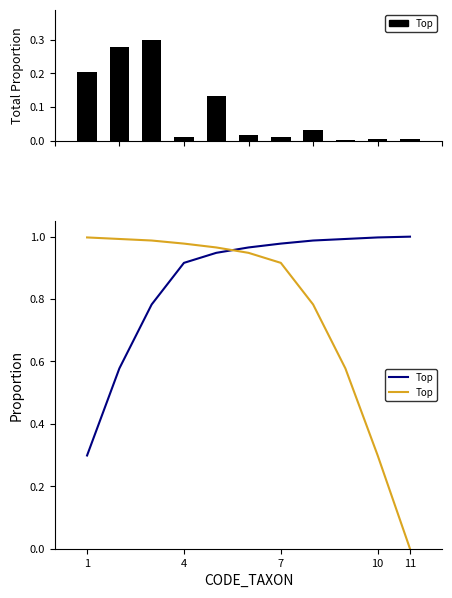

How many bars are there in total?

11